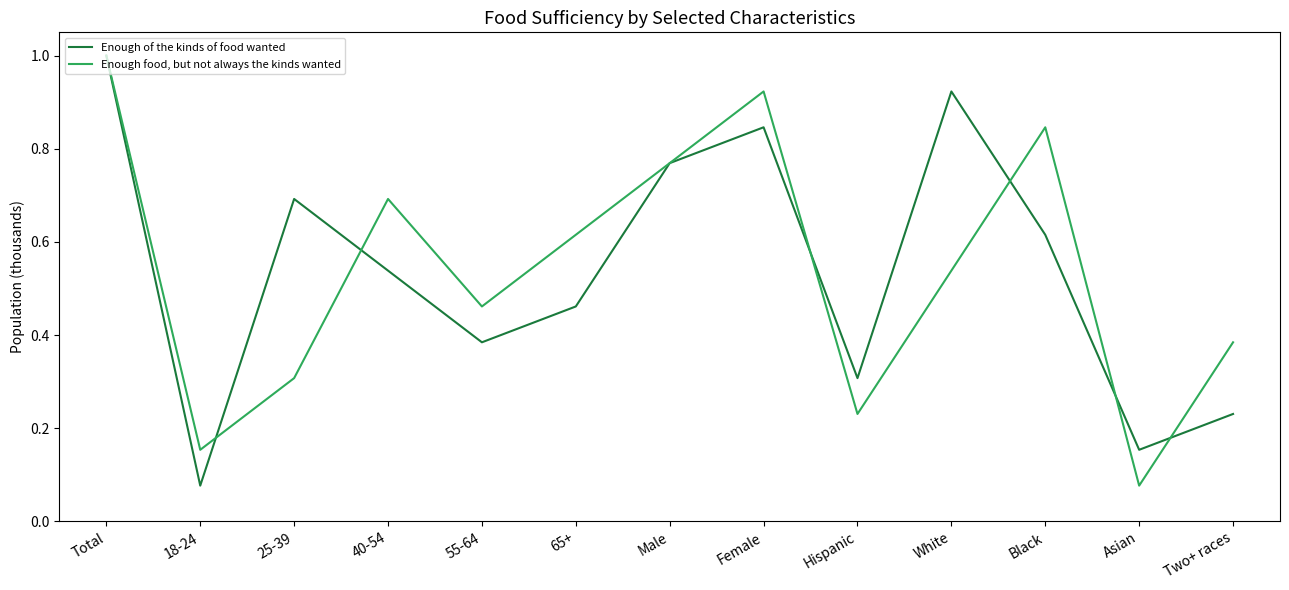

Where is Enough food, but not always the kinds wanted nearest to the value 0?

Asian